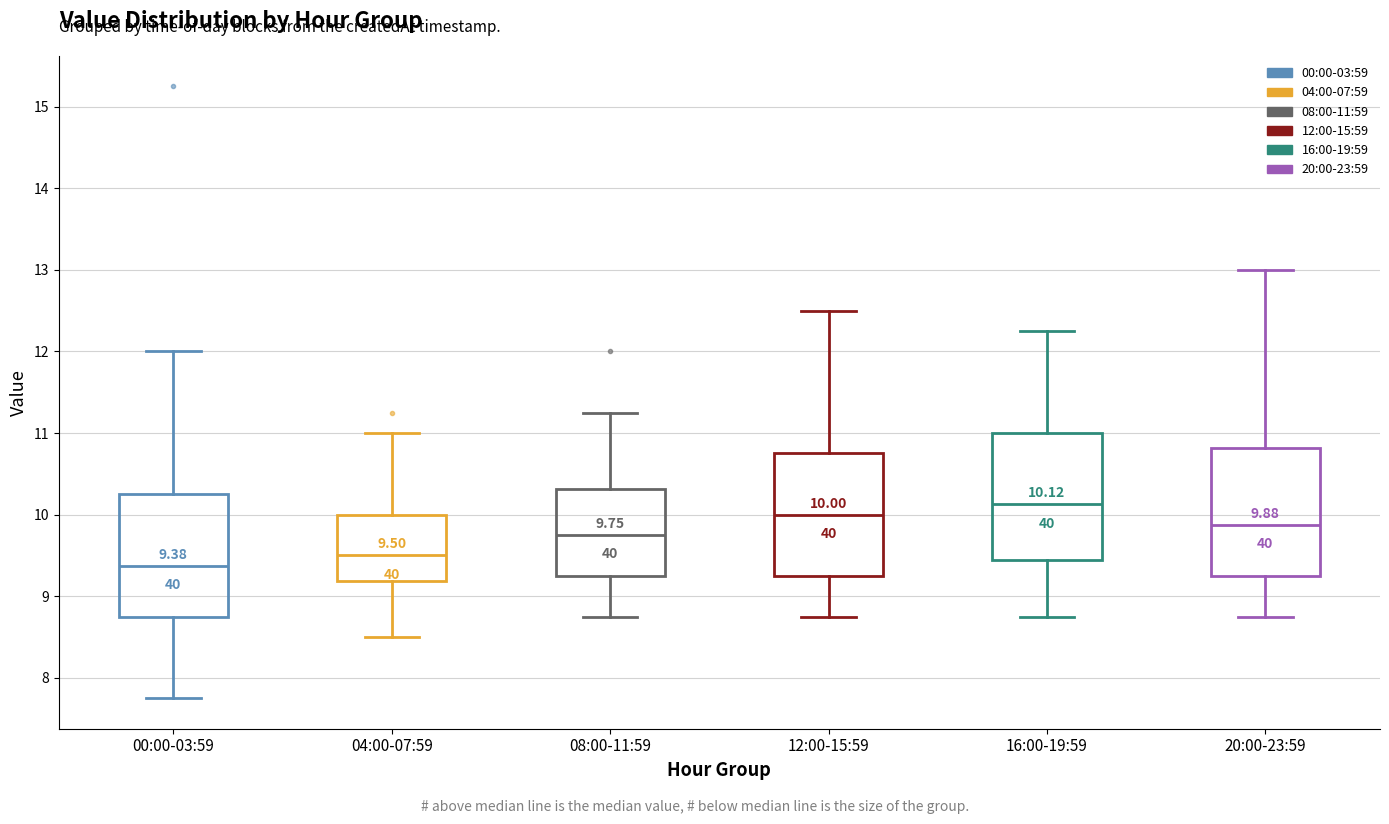

Which box has the lowest median line?

00:00-03:59